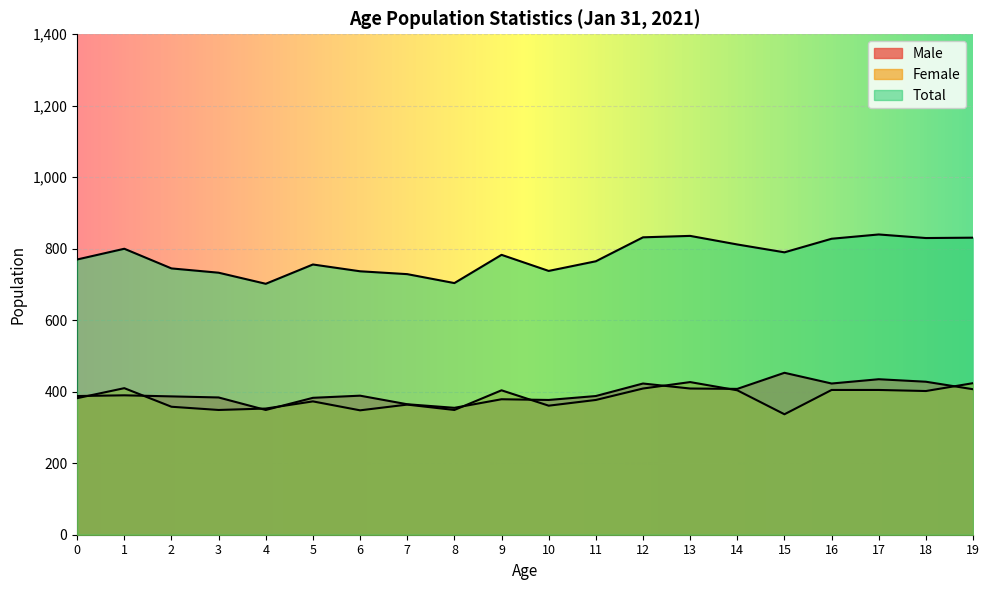

How many lines are shown in the chart?

3